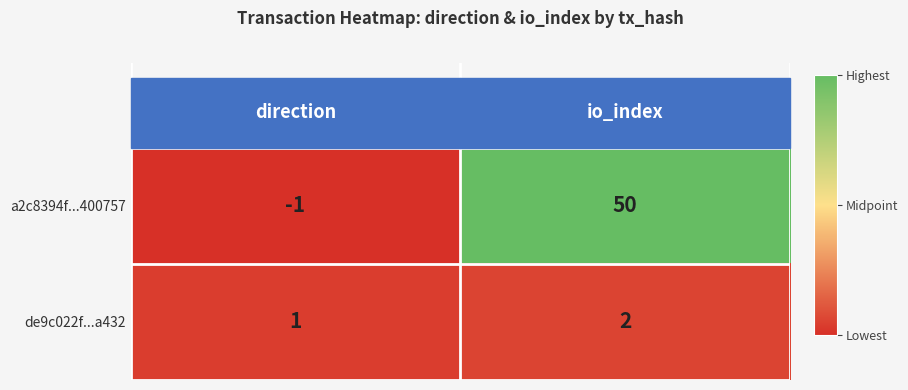

What is the sum of all a2c8394f...400757 values?

49